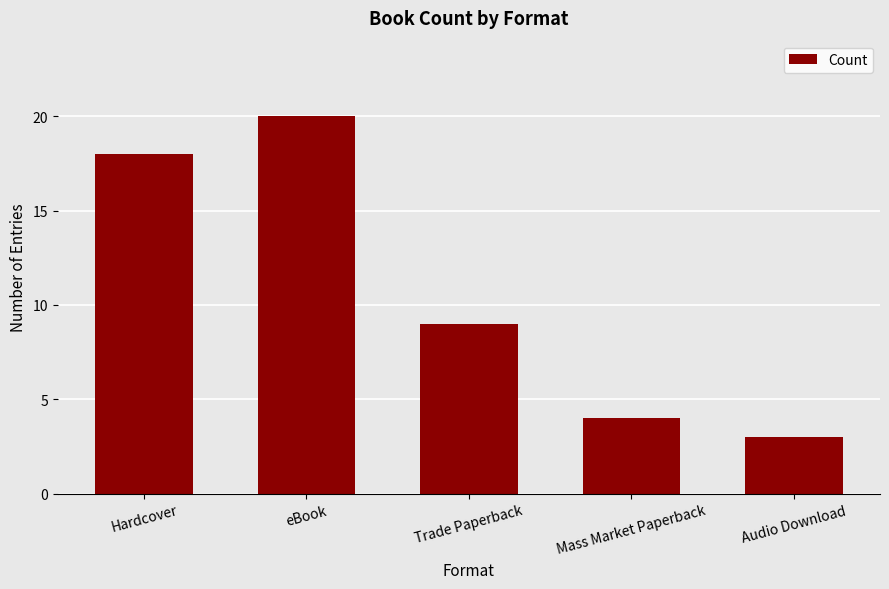

What is the label of the 5th bar from the left?

Audio Download